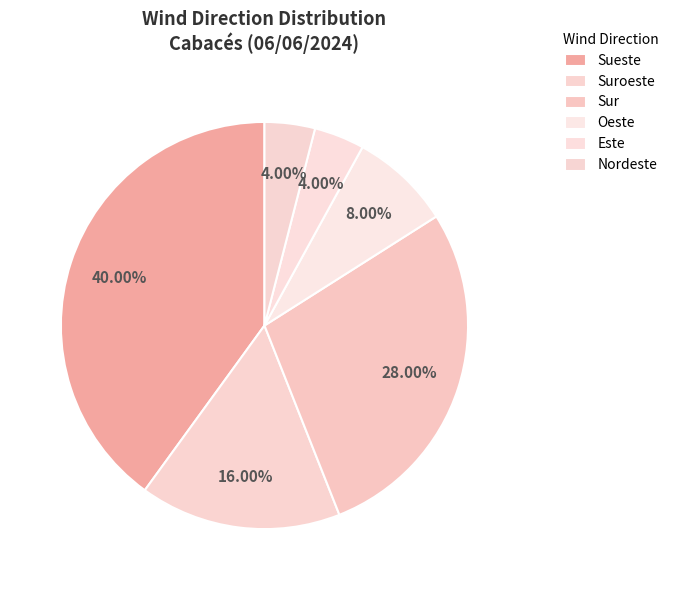

Rank the categories by value from highest to lowest.

Sueste, Sur, Suroeste, Oeste, Este, Nordeste